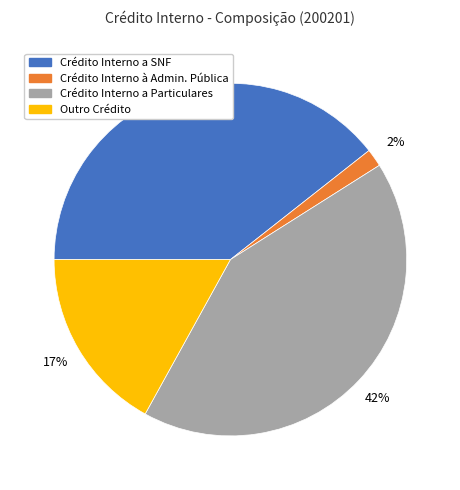

To the nearest percent, what is the average slice percentage?

25%